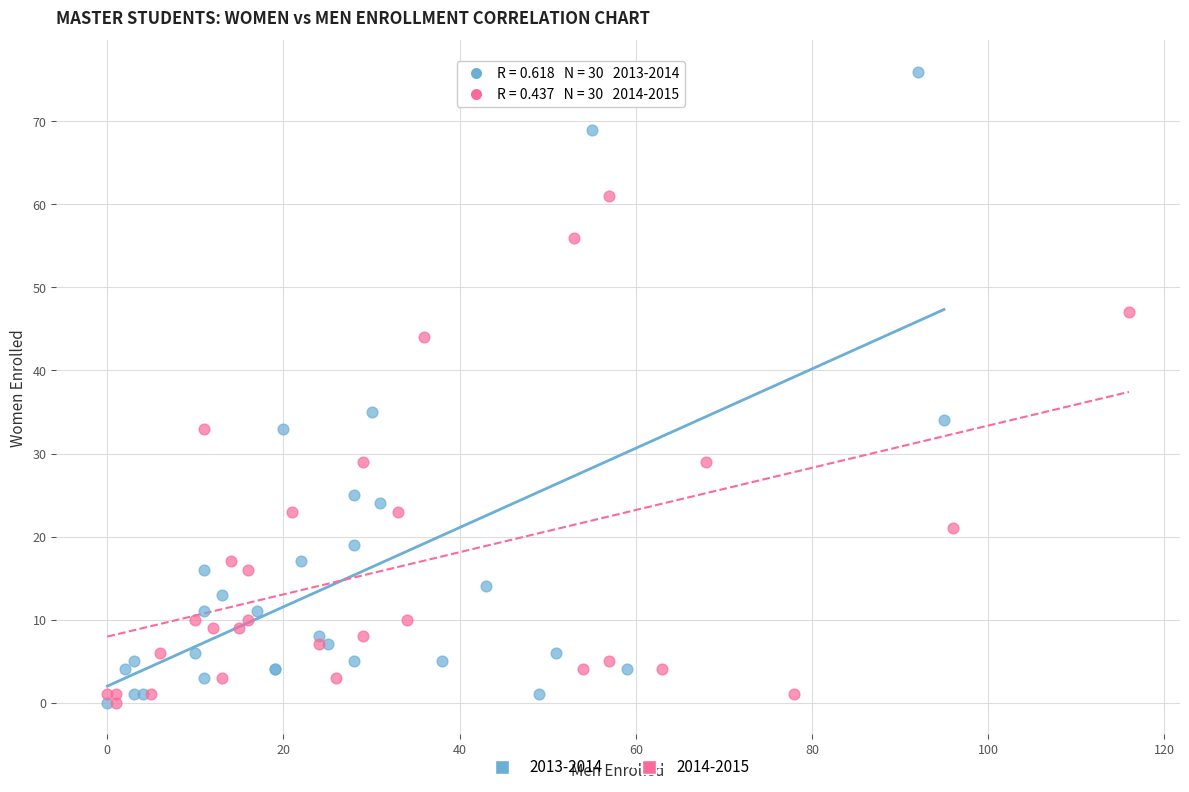

Which series reaches the maximum Y coordinate?

2013-2014